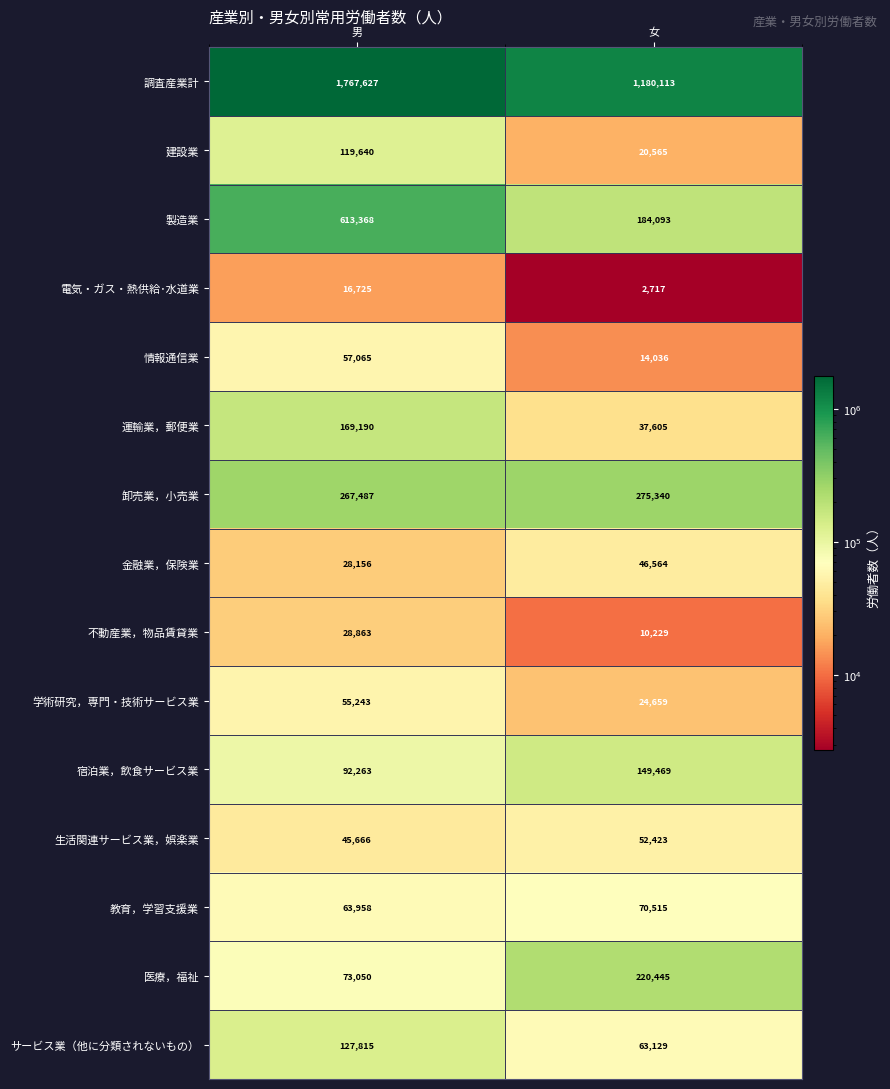

At which category is the sum across all series the highest?

男